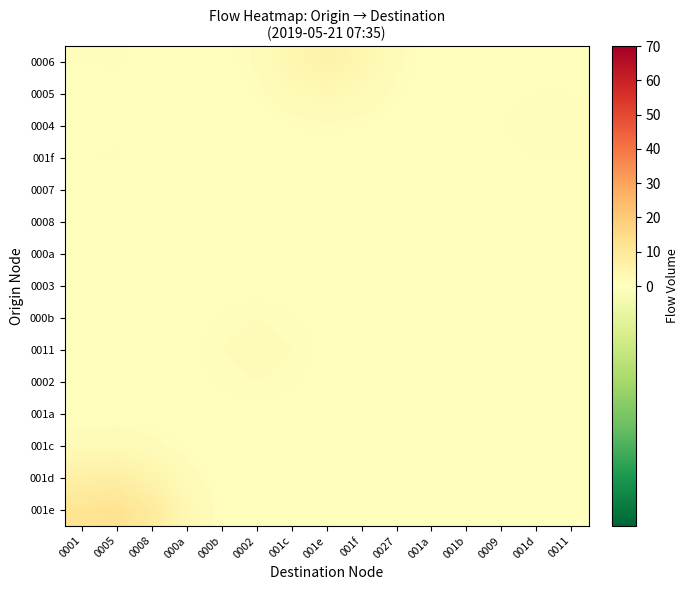

What is the total value across all series at 0008?

17.2